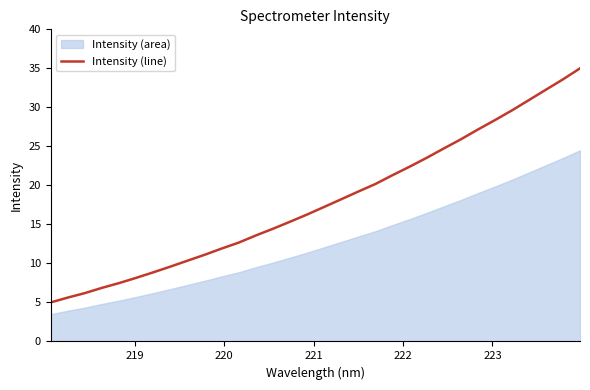

How many lines are shown in the chart?

1